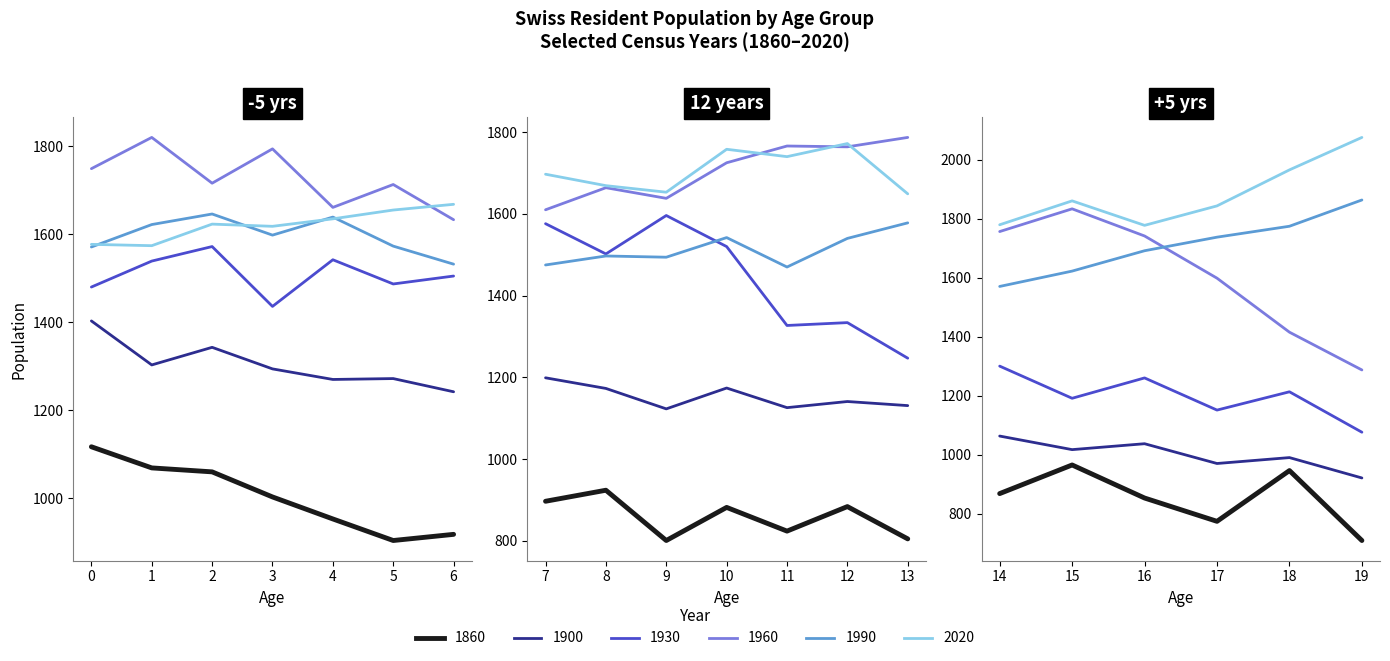

How many data points in 1960 are less than 1725?

10